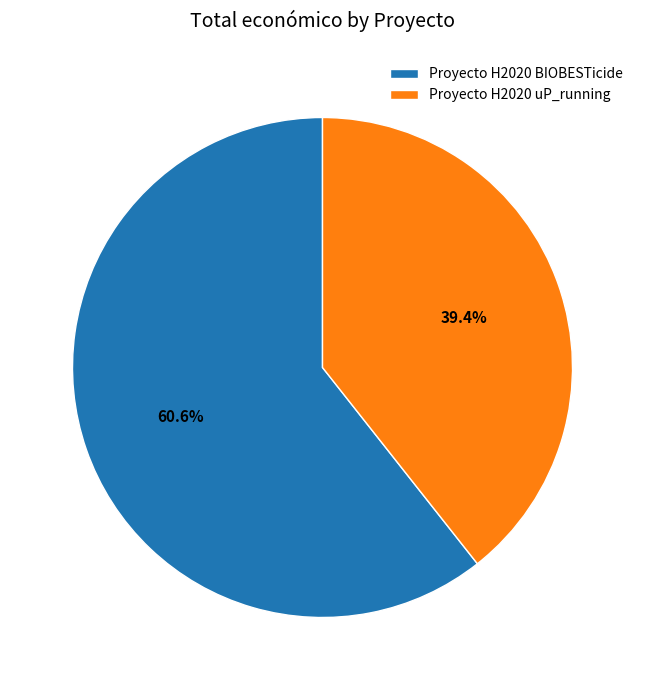

Rank the categories by value from lowest to highest.

Proyecto H2020 uP_running, Proyecto H2020 BIOBESTicide